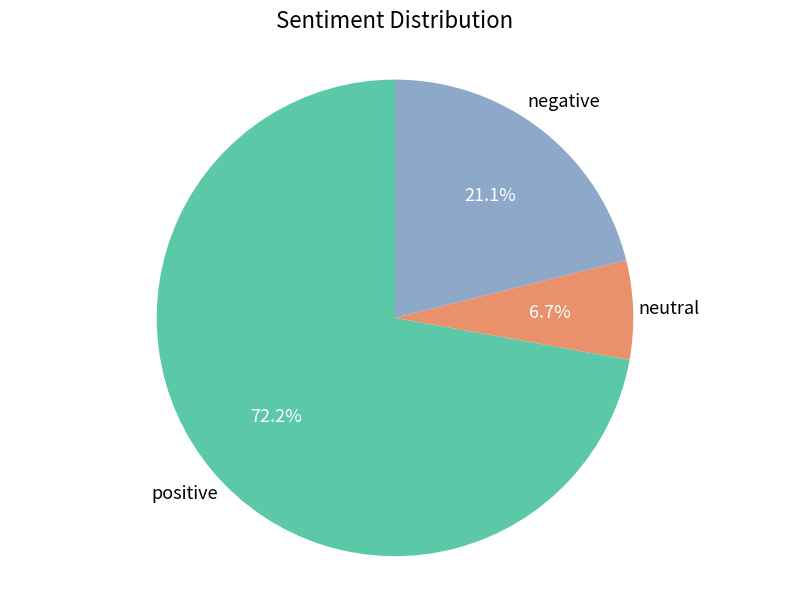

Between negative and positive, which is larger?

positive